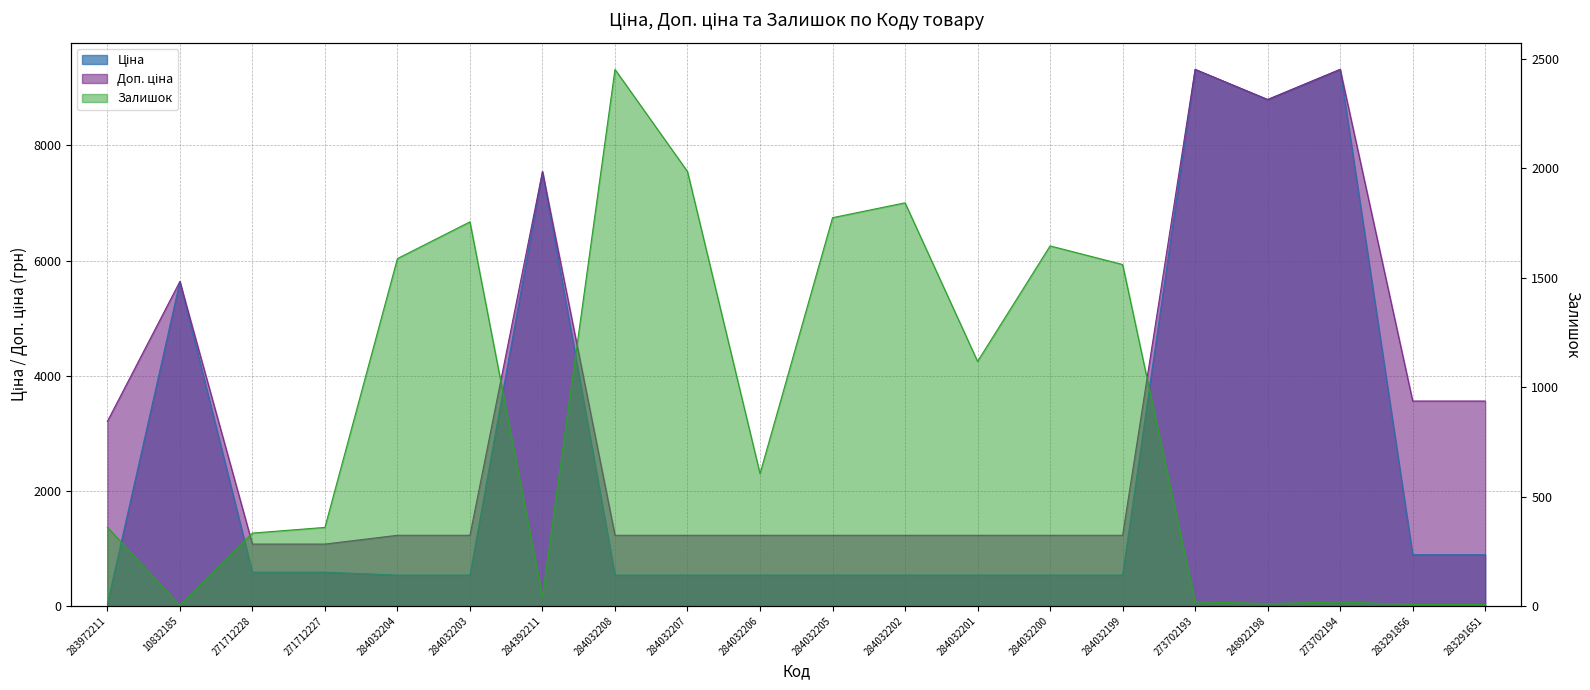

Reading left to right, what are all the values shown in this chart?

Ціна: 283972211=32.0	10832185=5636.0	271712228=586.0	271712227=586.0	284032204=535.4	284032203=535.4	284392211=7545.9	284032208=535.4	284032207=535.4	284032206=535.4	284032205=535.4	284032202=535.4	284032201=535.4	284032200=535.4	284032199=535.4	273702193=9321.4	248922198=8797.6	273702194=9321.4	283291856=889.9	283291651=889.9
Доп. ціна: 283972211=3205.0	10832185=5636.0	271712228=1074.5	271712227=1074.5	284032204=1227.2	284032203=1227.2	284392211=7545.9	284032208=1227.2	284032207=1227.2	284032206=1227.2	284032205=1227.2	284032202=1227.2	284032201=1227.2	284032200=1227.2	284032199=1227.2	273702193=9321.4	248922198=8797.6	273702194=9321.4	283291856=3559.7	283291651=3559.7
Залишок: 283972211=360.0	10832185=2.0	271712228=333.0	271712227=359.0	284032204=1588.0	284032203=1756.0	284392211=43.0	284032208=2453.0	284032207=1986.0	284032206=605.0	284032205=1775.0	284032202=1843.0	284032201=1118.0	284032200=1646.0	284032199=1561.0	273702193=19.0	248922198=11.0	273702194=18.0	283291856=7.0	283291651=6.0